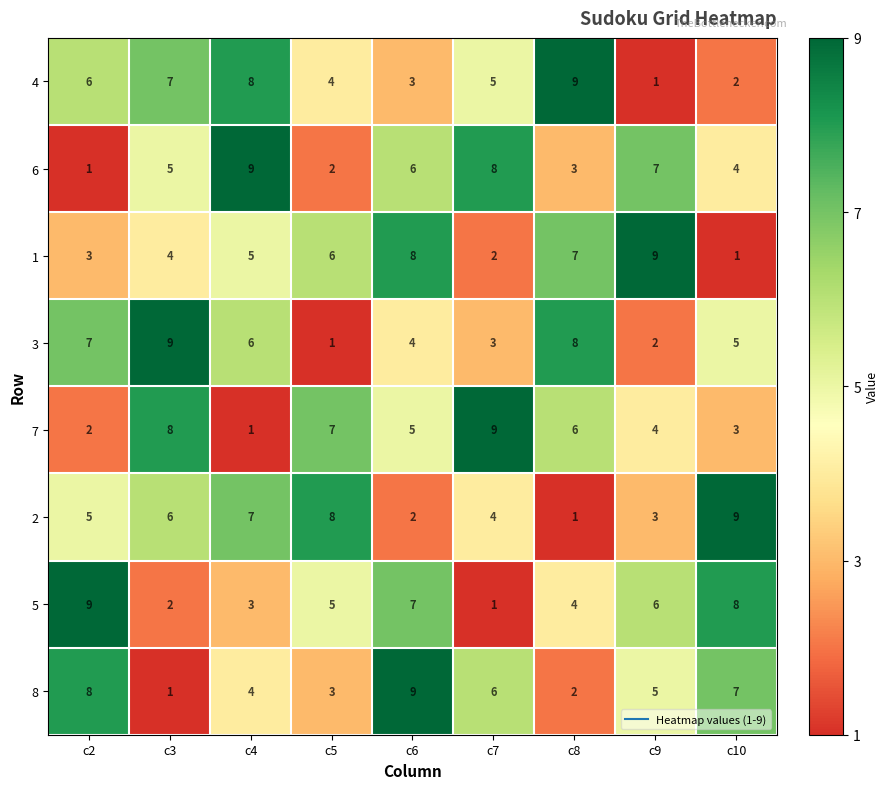

Is it true that 5 equals 8 at c5?

False